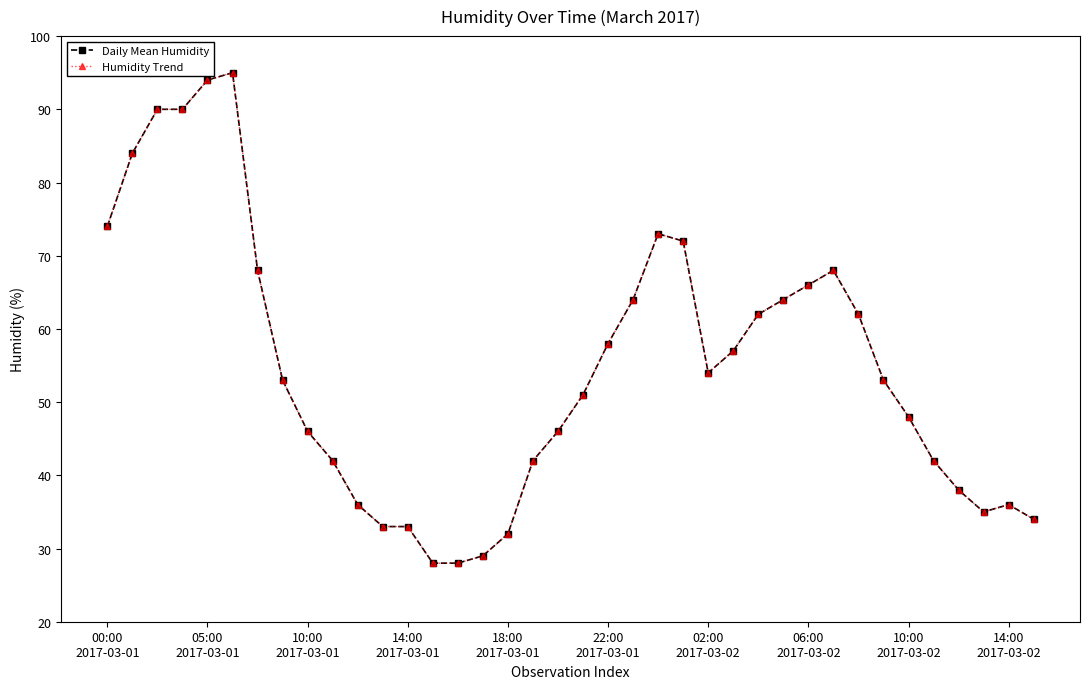

Is this an area chart (filled region under the line)?

No